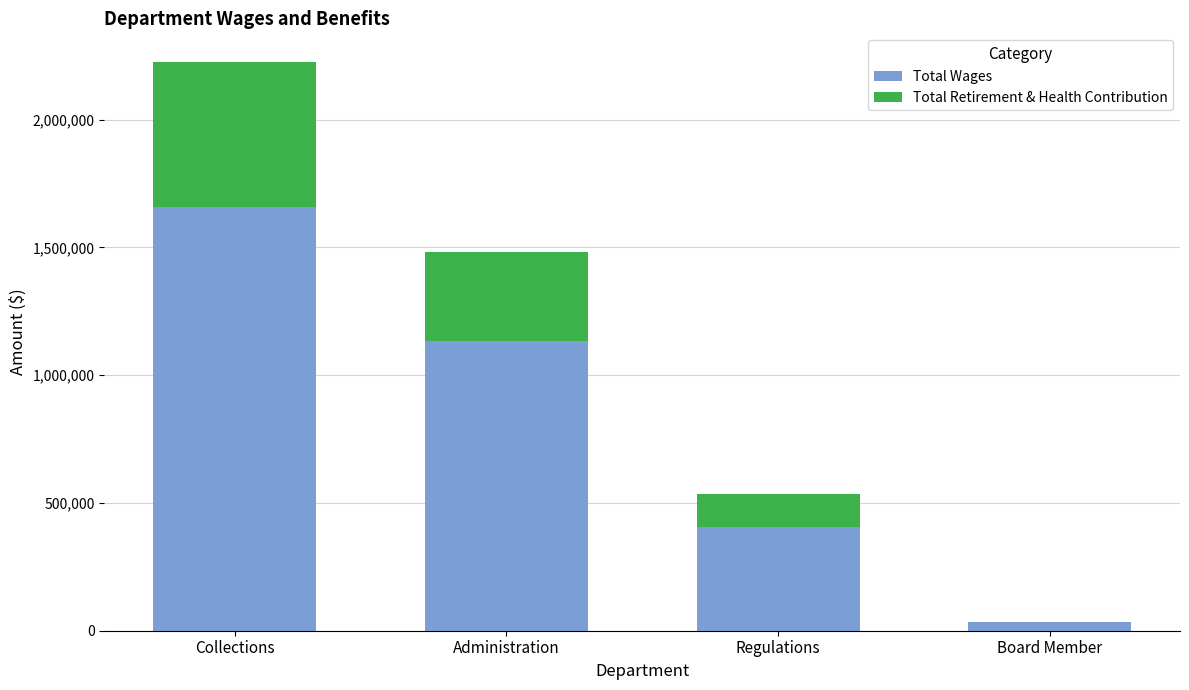

What is the maximum value for Total Wages?

1659218